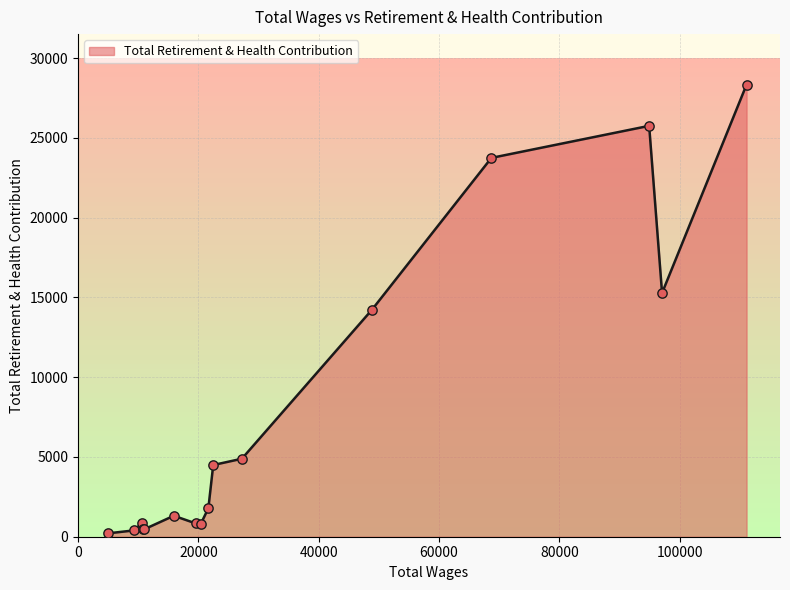

What is the difference between the maximum and minimum values?

28126